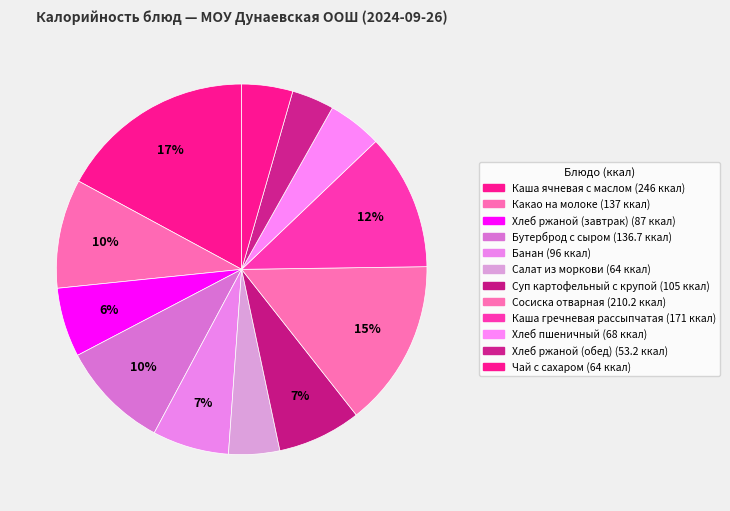

The Каша гречневая рассыпчатая slice represents 12% of the pie. True or false?

True